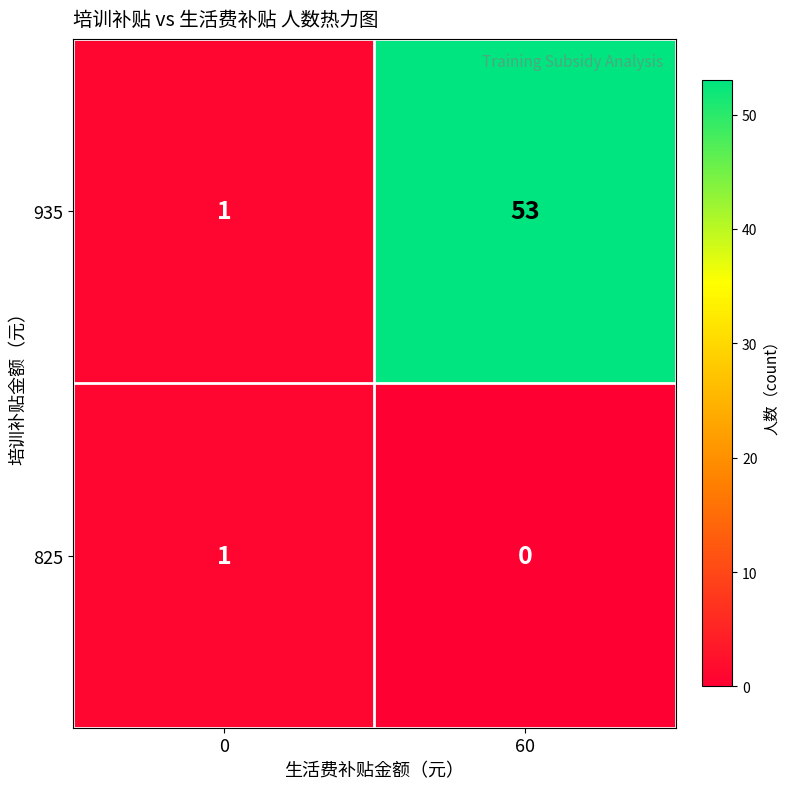

Which label corresponds to the largest value in the chart?

60